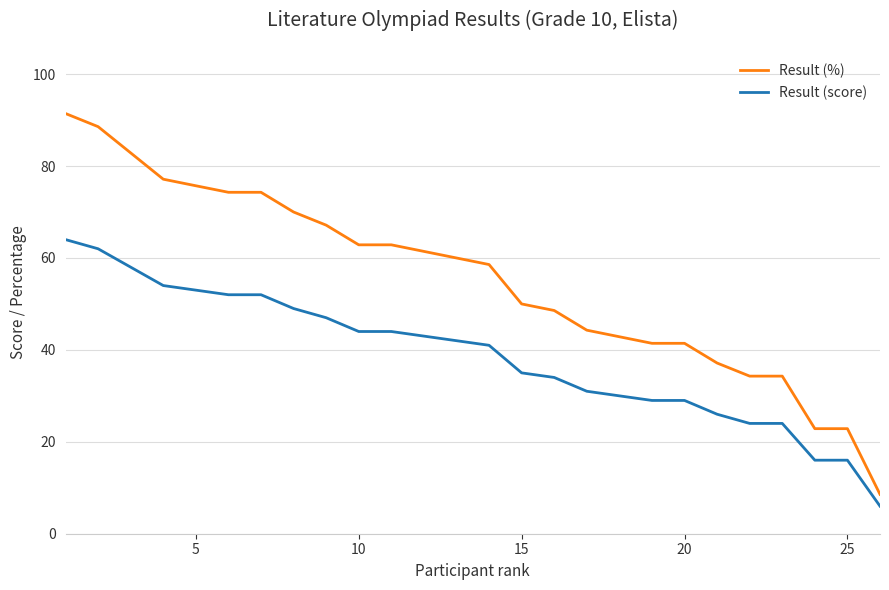

True or false: Result (%) and Result (score) intersect in this chart.

False